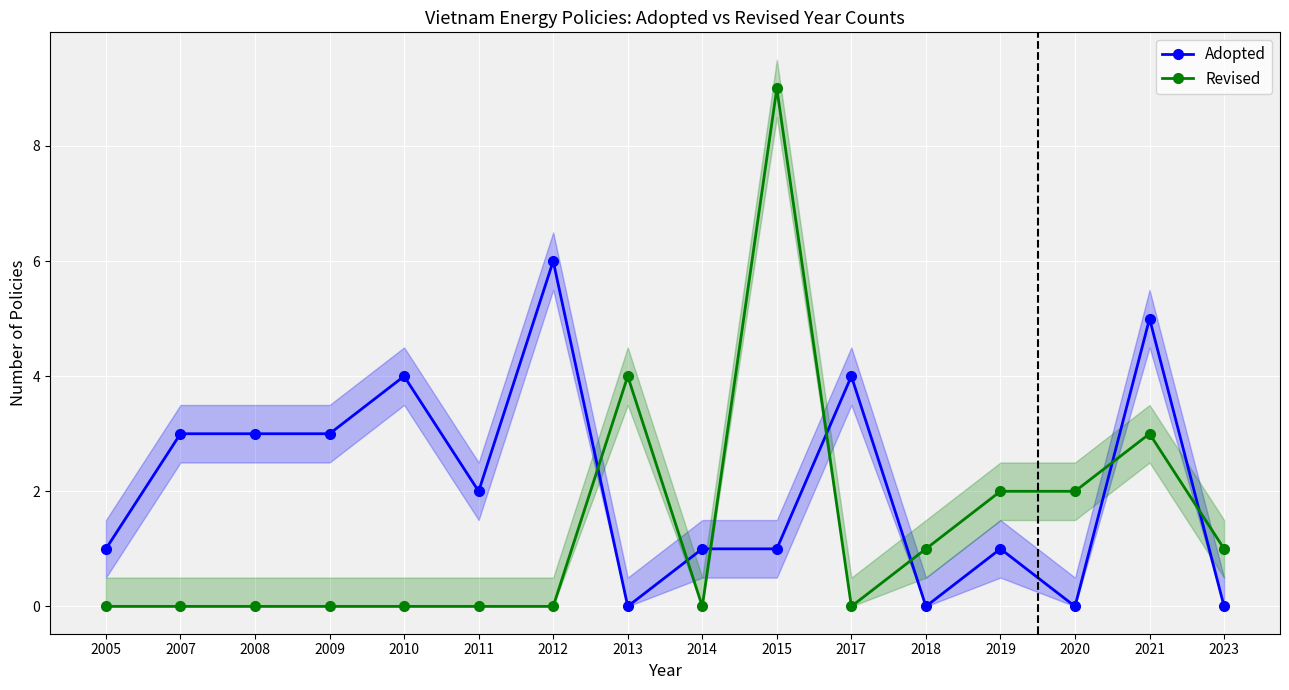

True or false: Revised and Adopted intersect in this chart.

True